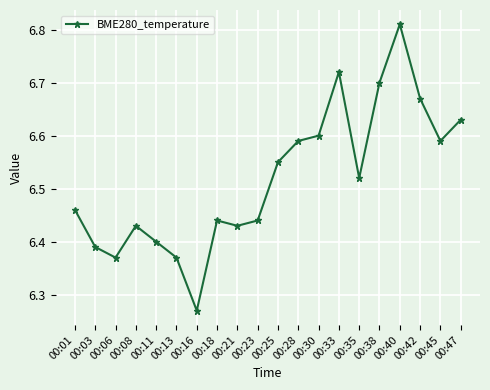

How many interior local valleys (lower than both neighbors) does the data have?

5